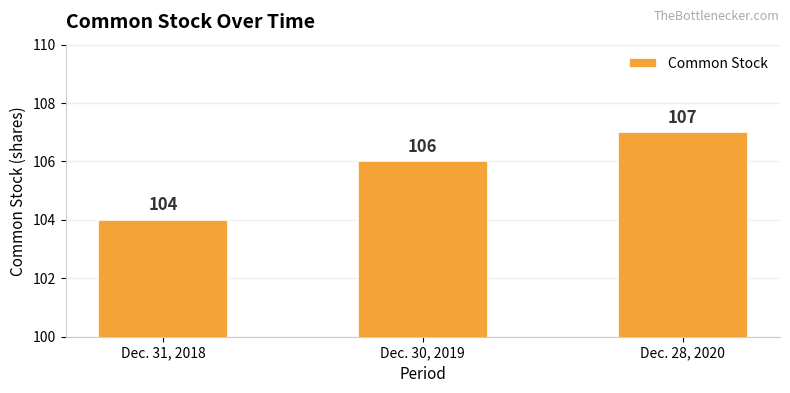

Rank the categories by value from lowest to highest.

Dec. 31, 2018, Dec. 30, 2019, Dec. 28, 2020